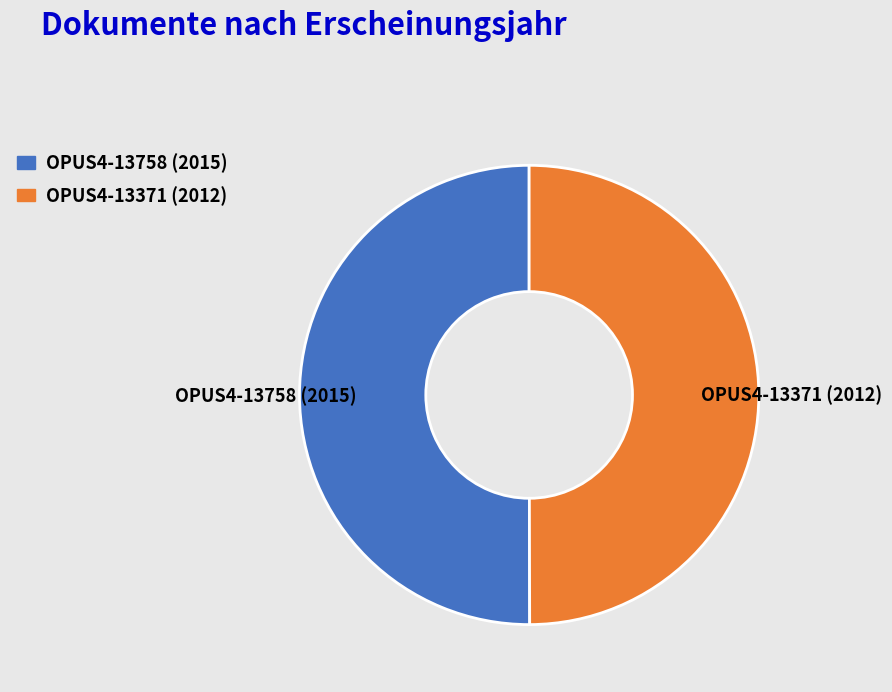

Combined, do OPUS4-13758 (2015) and OPUS4-13371 (2012) account for over 50%?

Yes